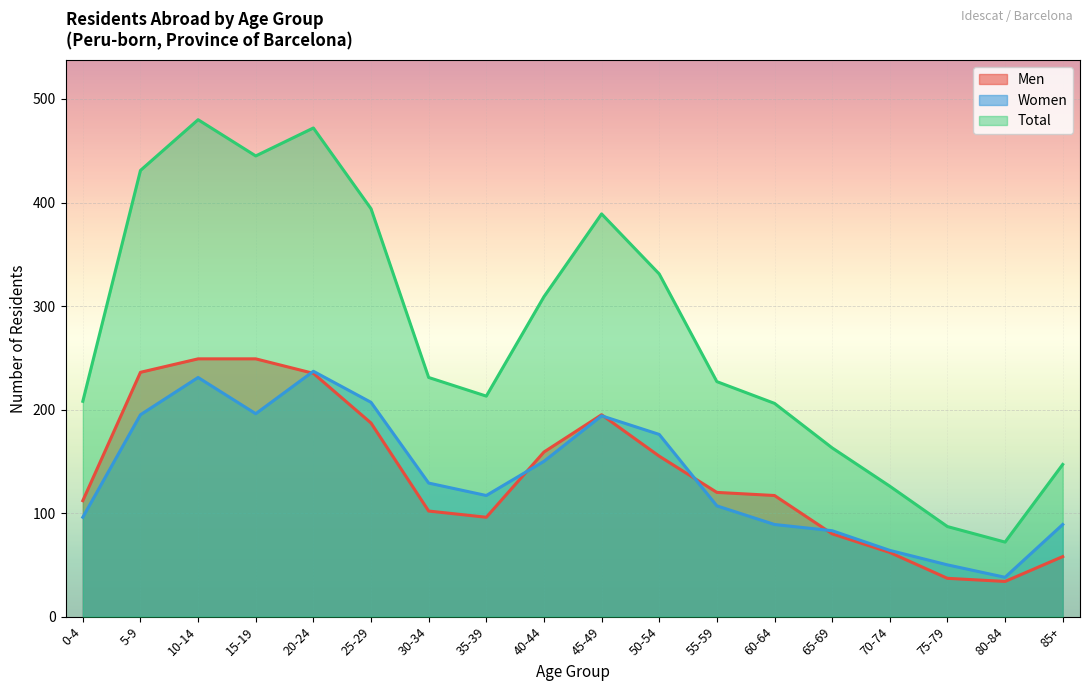

What is the difference between the maximum and minimum values in the Total series?

408